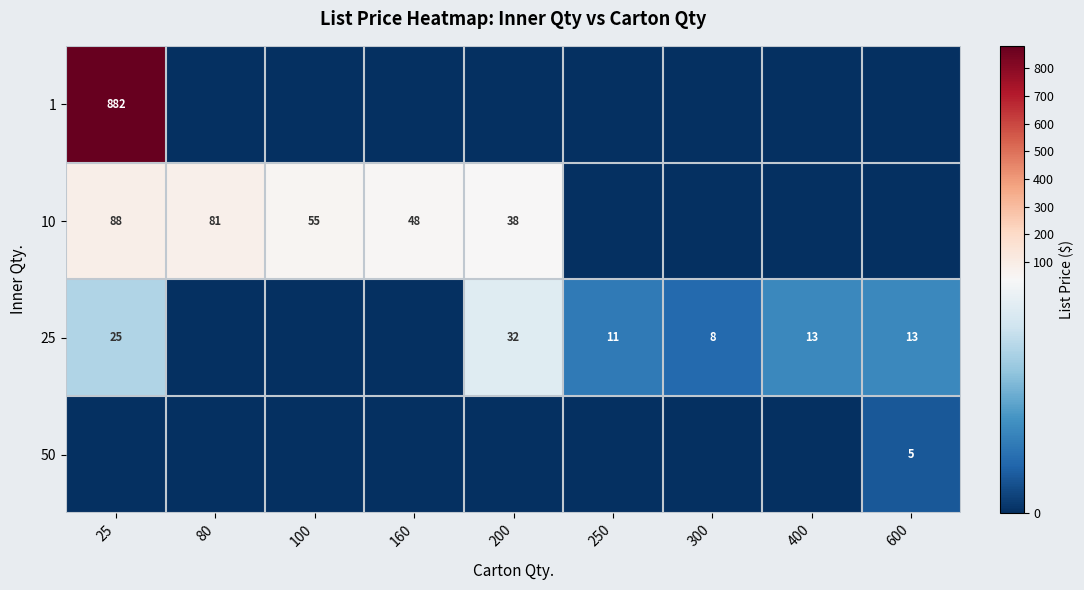

What is the difference between the 25 values at 200 and 400?

19